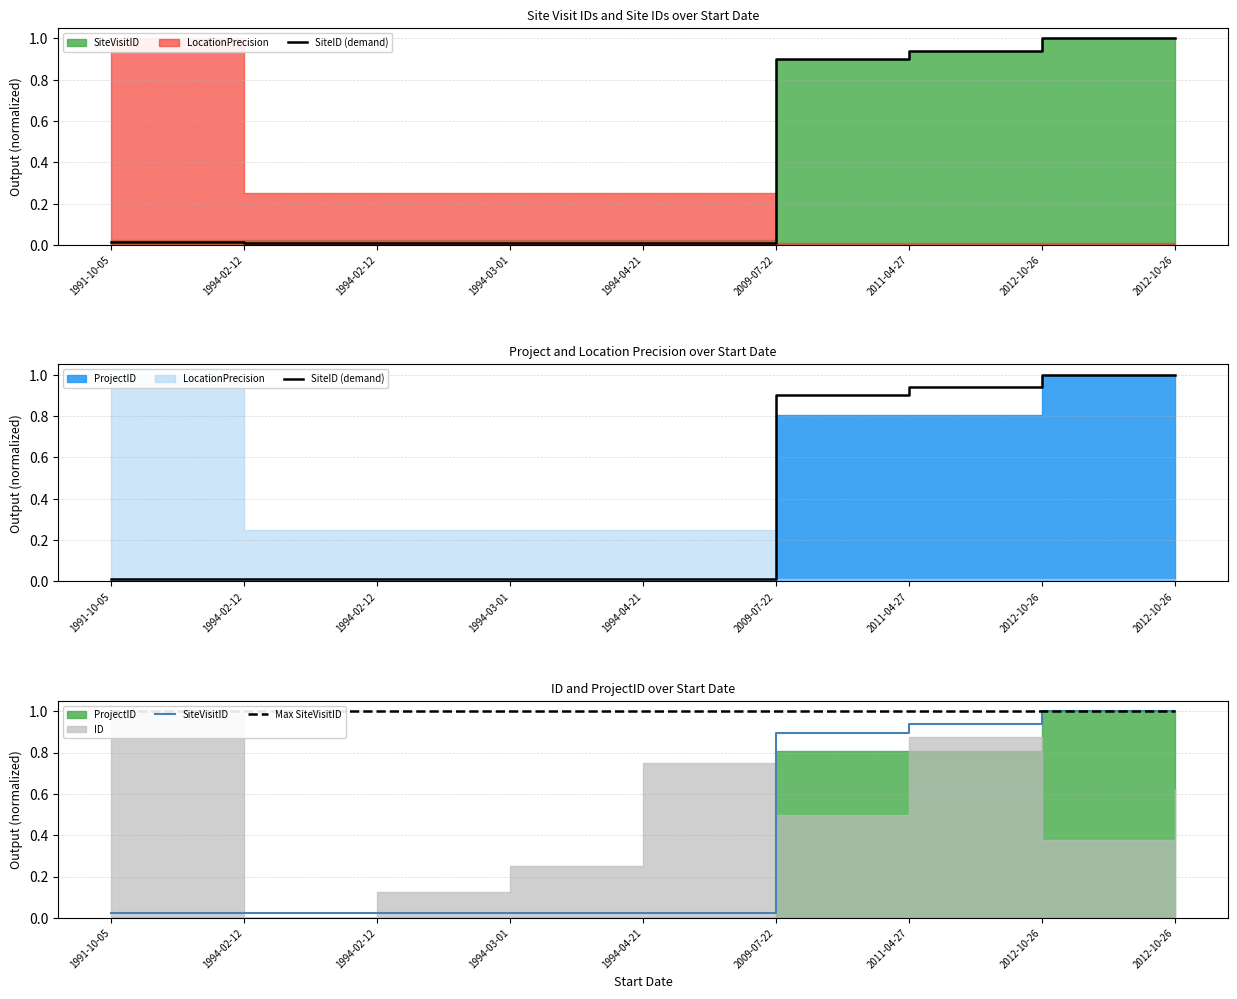

Where do SiteVisitID and SiteID (demand) first cross each other?

1994-04-21 and 2009-07-22